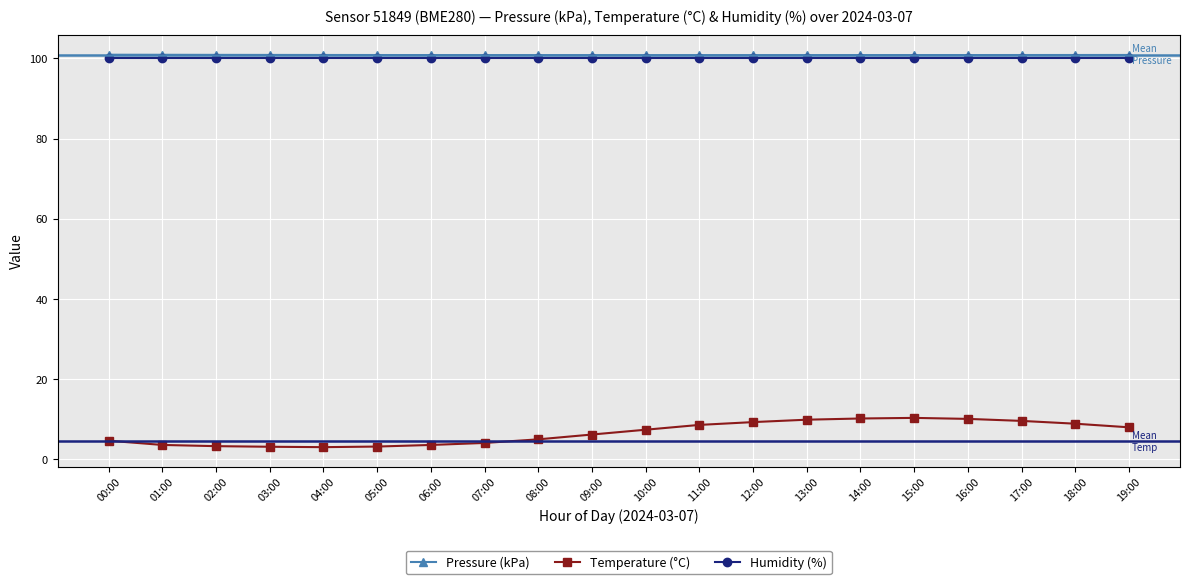

Rank the series at 04:00 from highest to lowest value.

Pressure (kPa), Humidity (%), Temperature (°C)